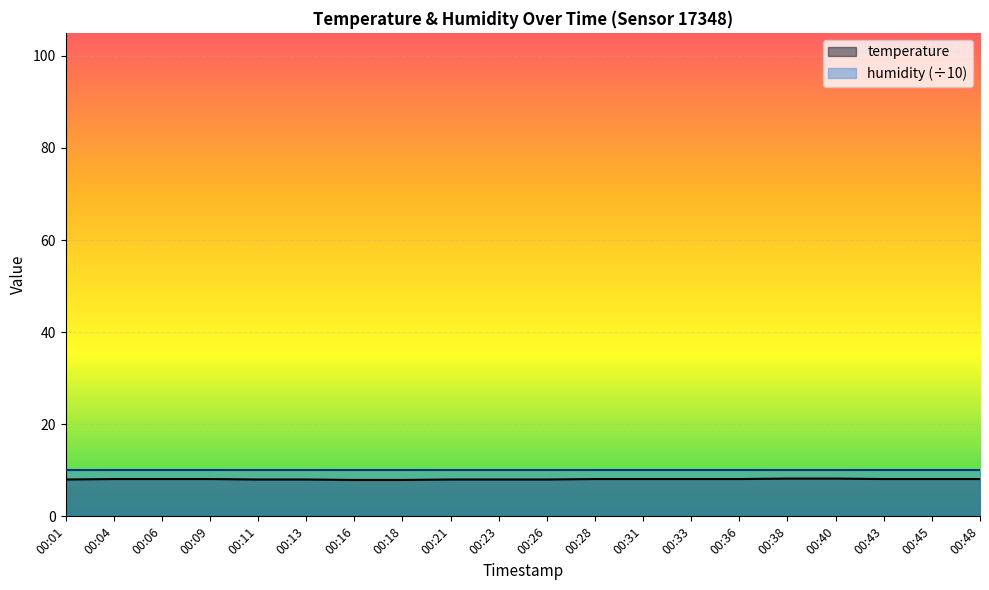

At which label is the value closest to 8?

00:01